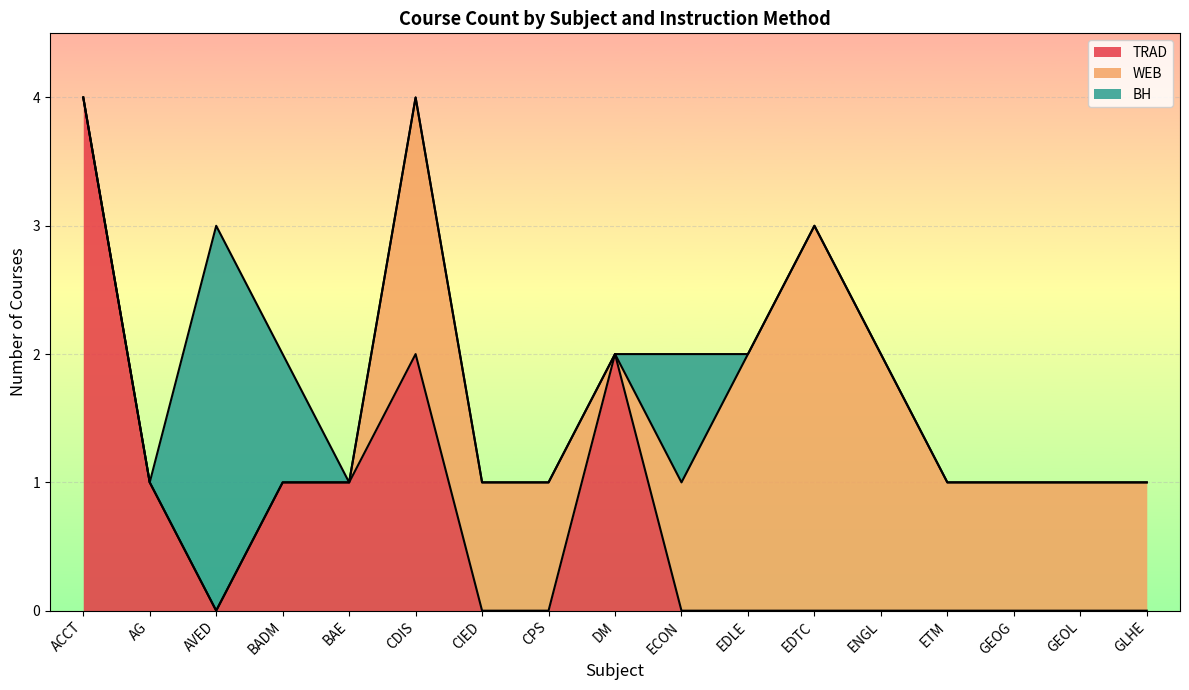

True or false: TRAD has a value of -1 at GEOG.

False